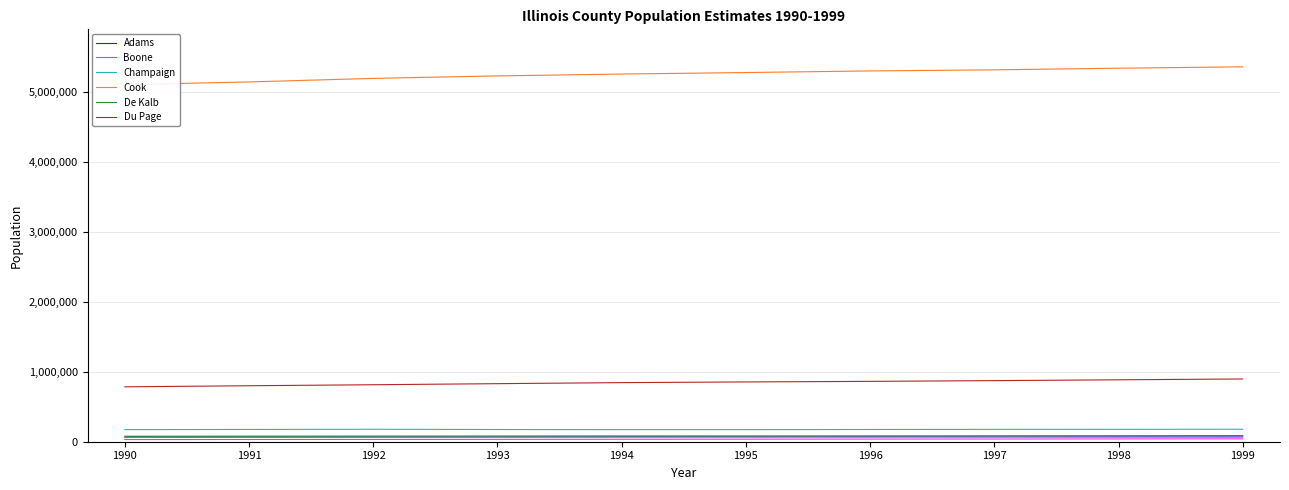

How many lines are shown in the chart?

6